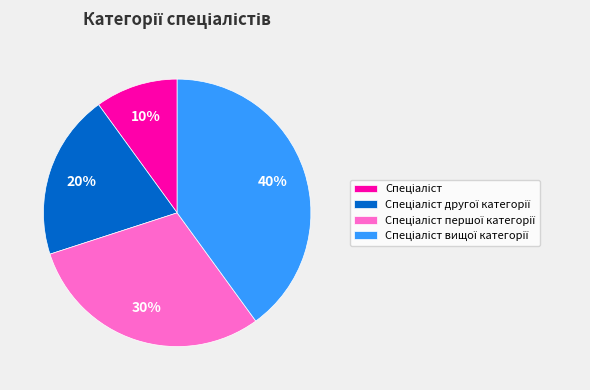

To the nearest percent, what is the average slice percentage?

25%